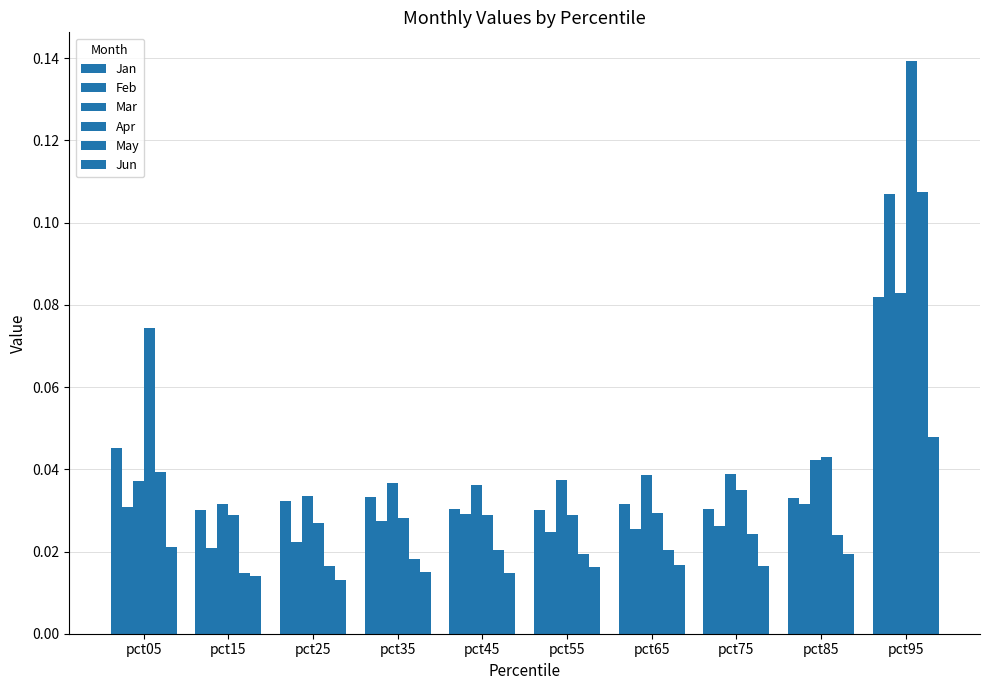

How many distinct data groups are displayed?

6